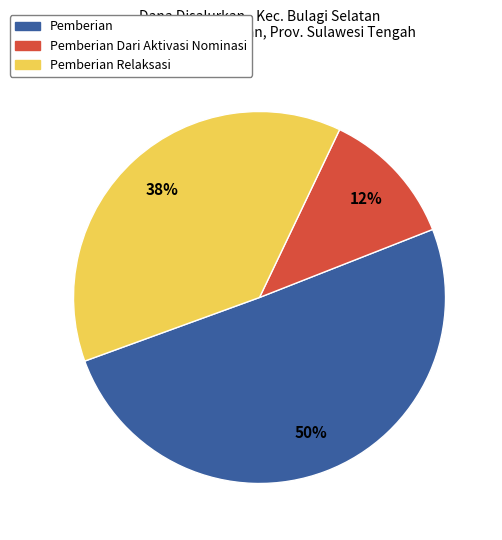

How many slices are in this pie chart?

3